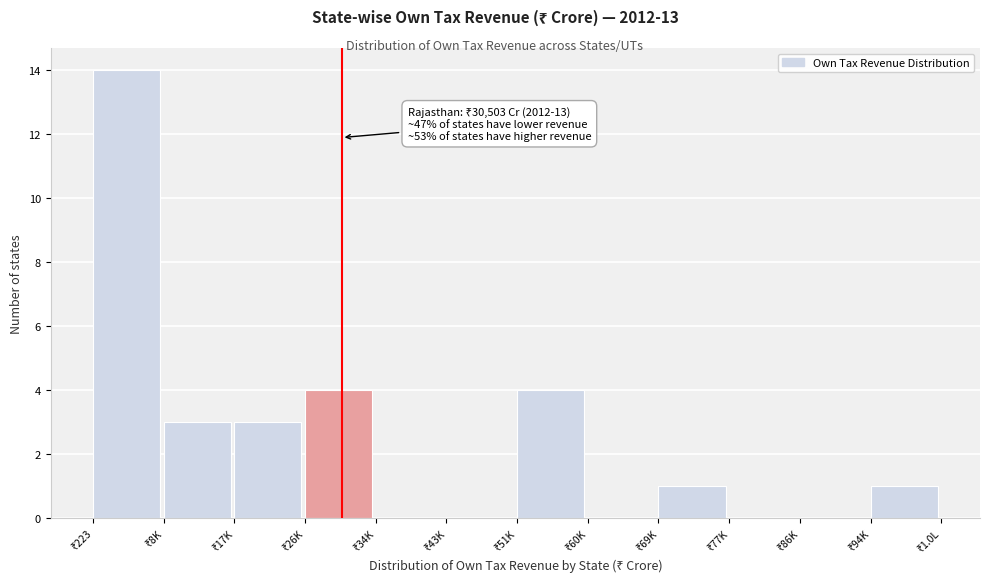

What is the greatest value displayed?

14